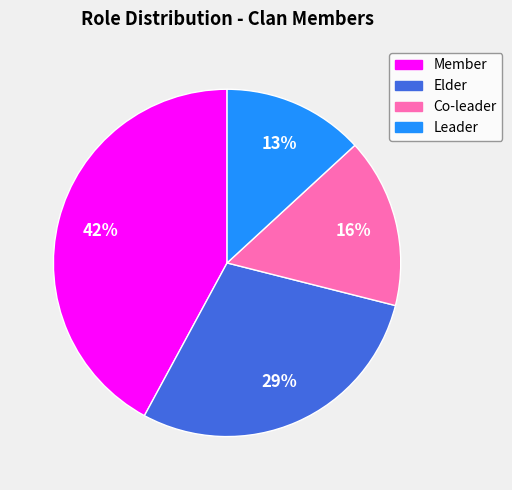

What is the ratio of the value at Elder to the value at Leader?

2.2